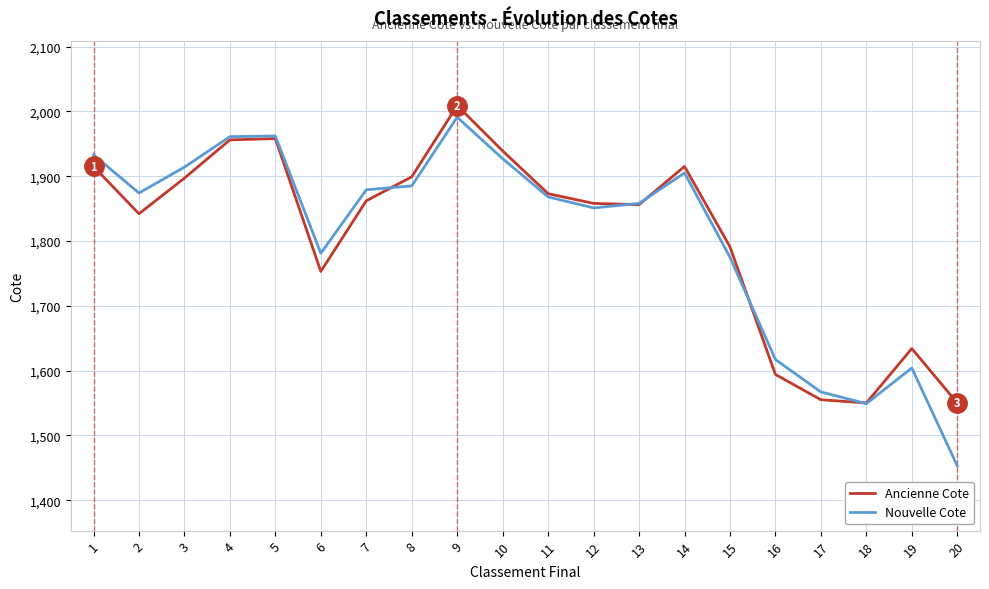

Which category has the highest value in the Nouvelle Cote series?

9